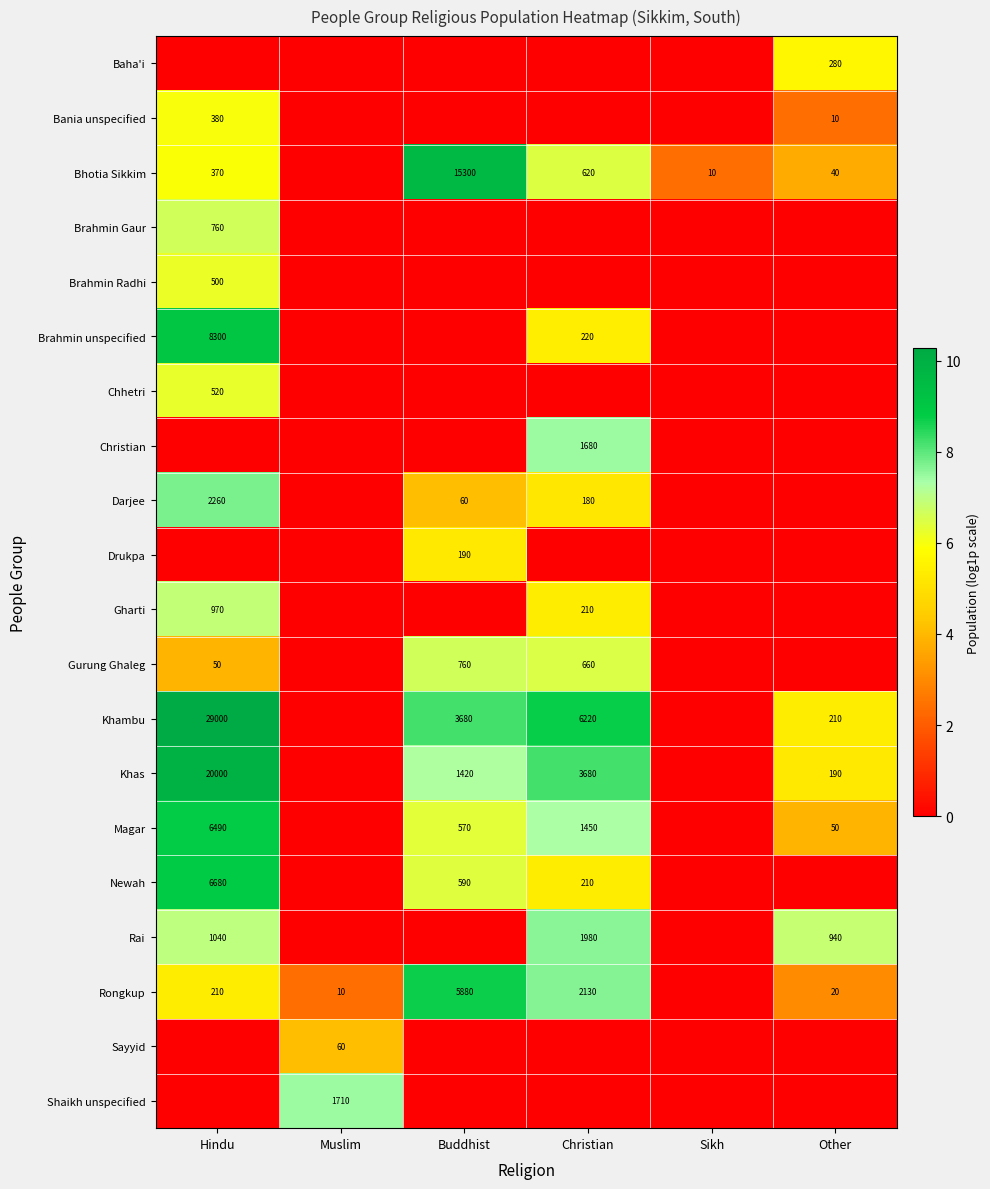

How many data points does each series have?

6